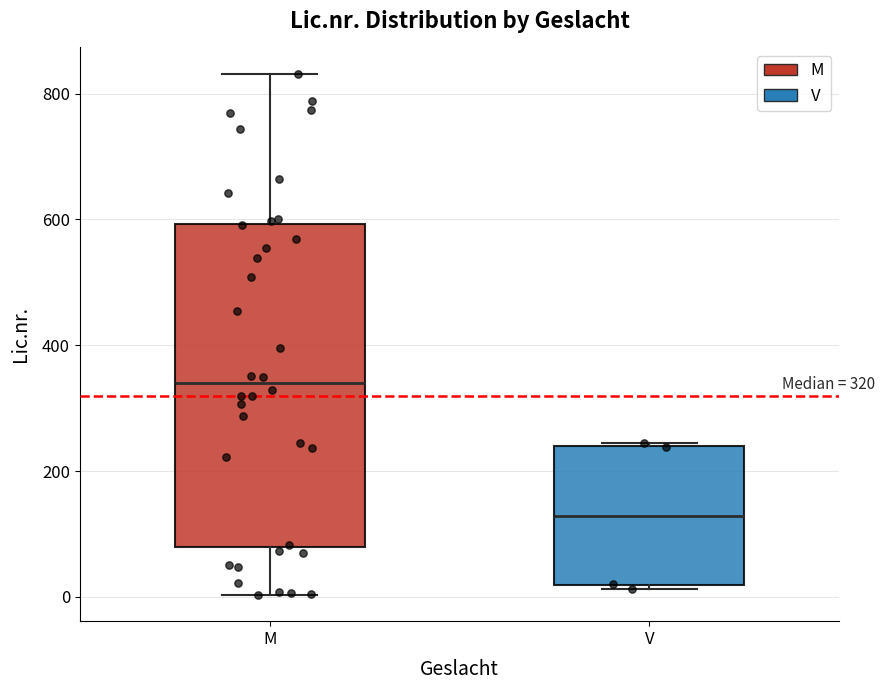

Which box has the lowest median line?

V